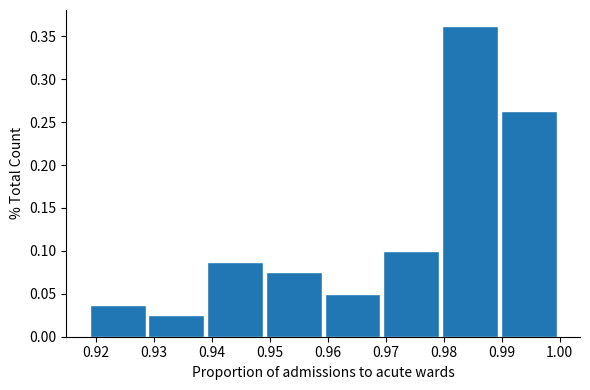

Reading left to right, list every bar in this chart as the range it spans on the x-axis followed by its height. Neither the bar edges nor the heights are printed on the chart, so give them approximately, as read against the axes.

0.919 to 0.929: 0.040
0.929 to 0.939: 0.025
0.939 to 0.949: 0.090
0.949 to 0.959: 0.075
0.959 to 0.970: 0.050
0.970 to 0.980: 0.100
0.980 to 0.990: 0.365
0.990 to 1.000: 0.265